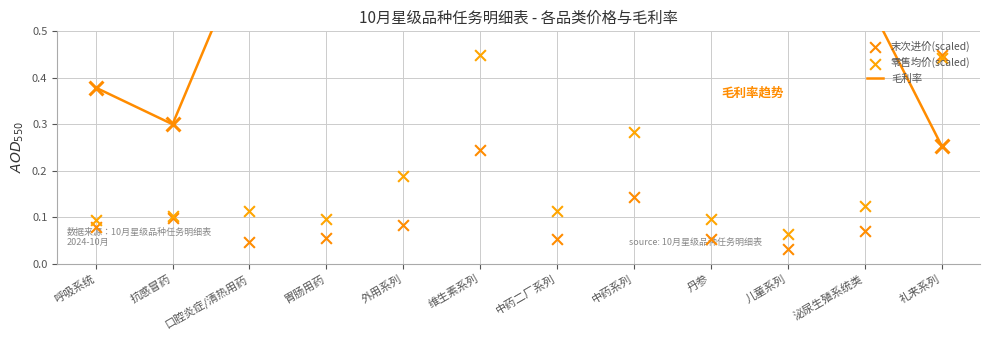

At which category is the sum across all series the highest?

维生素系列